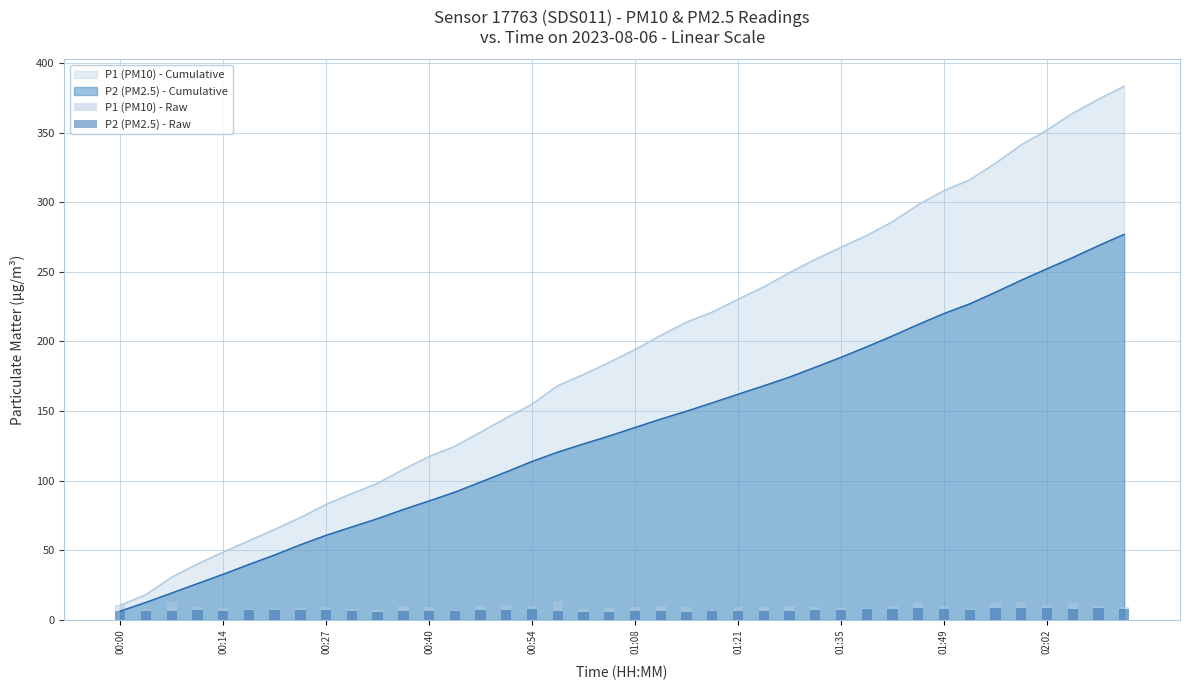

The value of P2 (PM2.5) - Cumulative at 01:21 is 210.8. True or false?

False